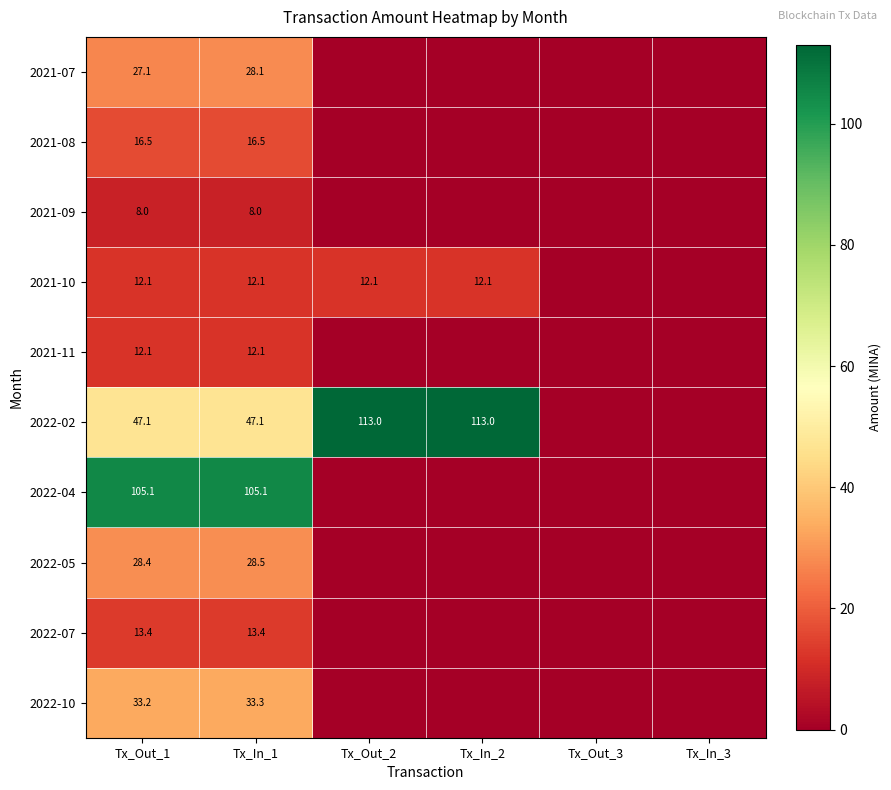

Is it true that 2022-02 equals 67.1 at Tx_In_1?

False